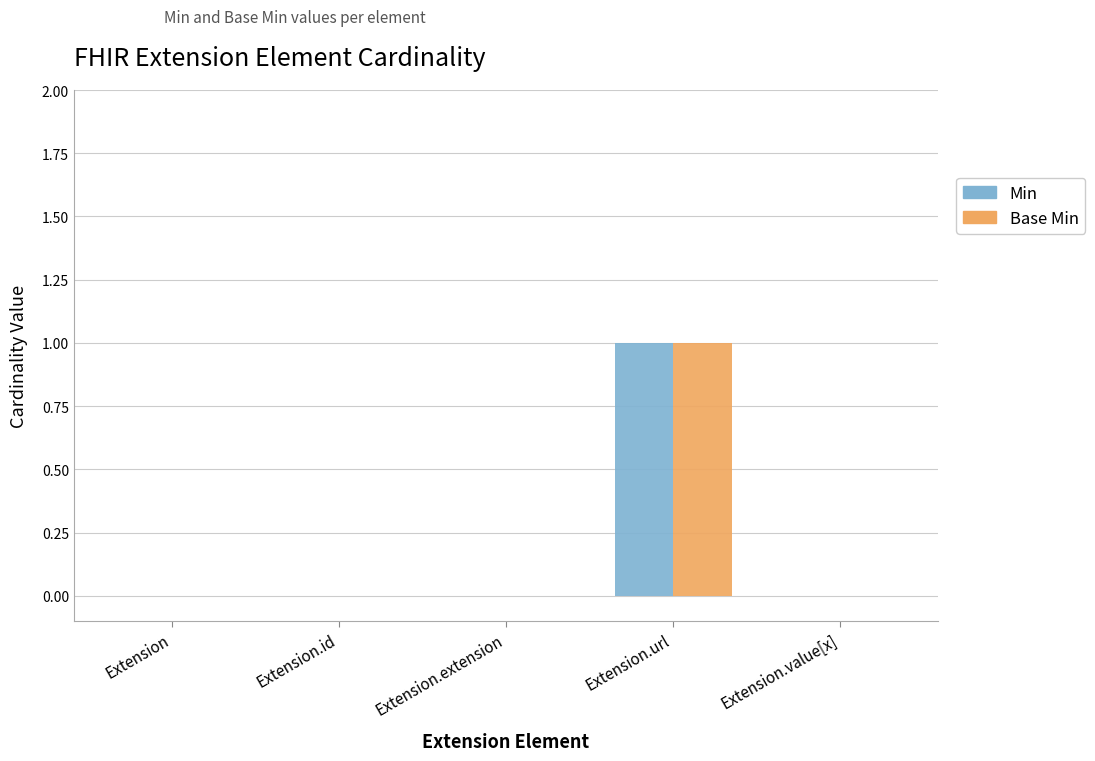

True or false: Base Min has a value of 0 at Extension.extension.

True